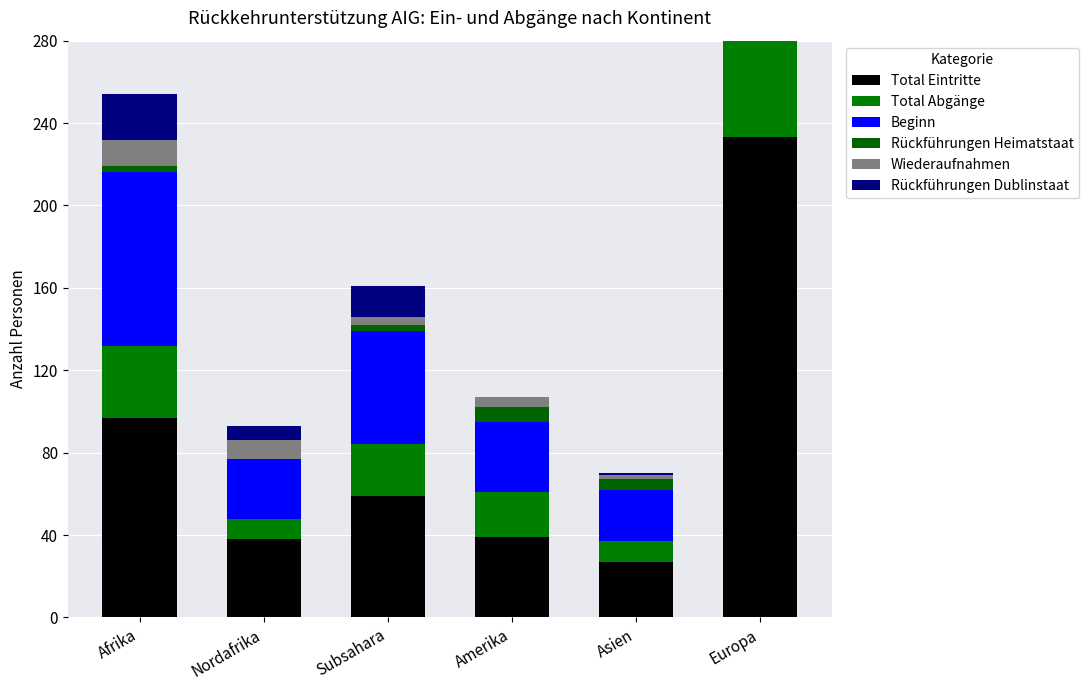

Reading left to right, what are all the values shown in this chart?

Total Eintritte: 97	38	59	39	27	233
Total Abgänge: 35	10	25	22	10	135
Beginn: 84	29	55	34	25	224
Rückführungen Heimatstaat: 3	0	3	7	5	112
Wiederaufnahmen: 13	9	4	5	2	9
Rückführungen Dublinstaat: 22	7	15	0	1	6